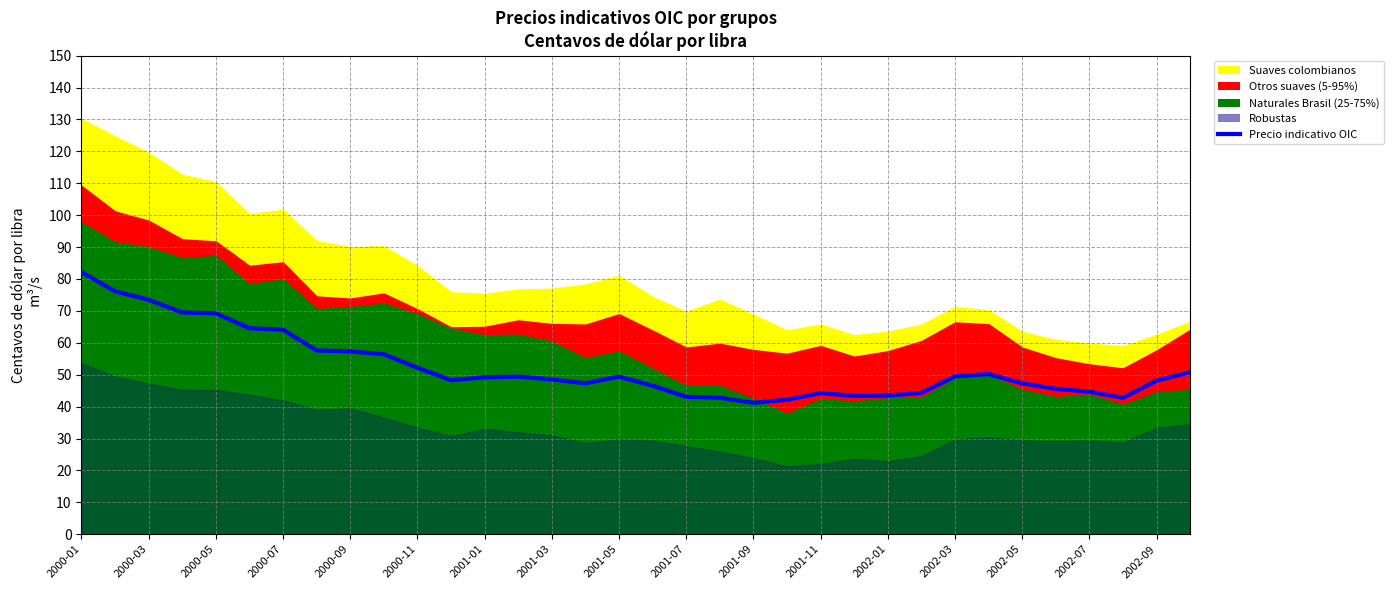

True or false: the data has more than 0 interior local peaks.

True